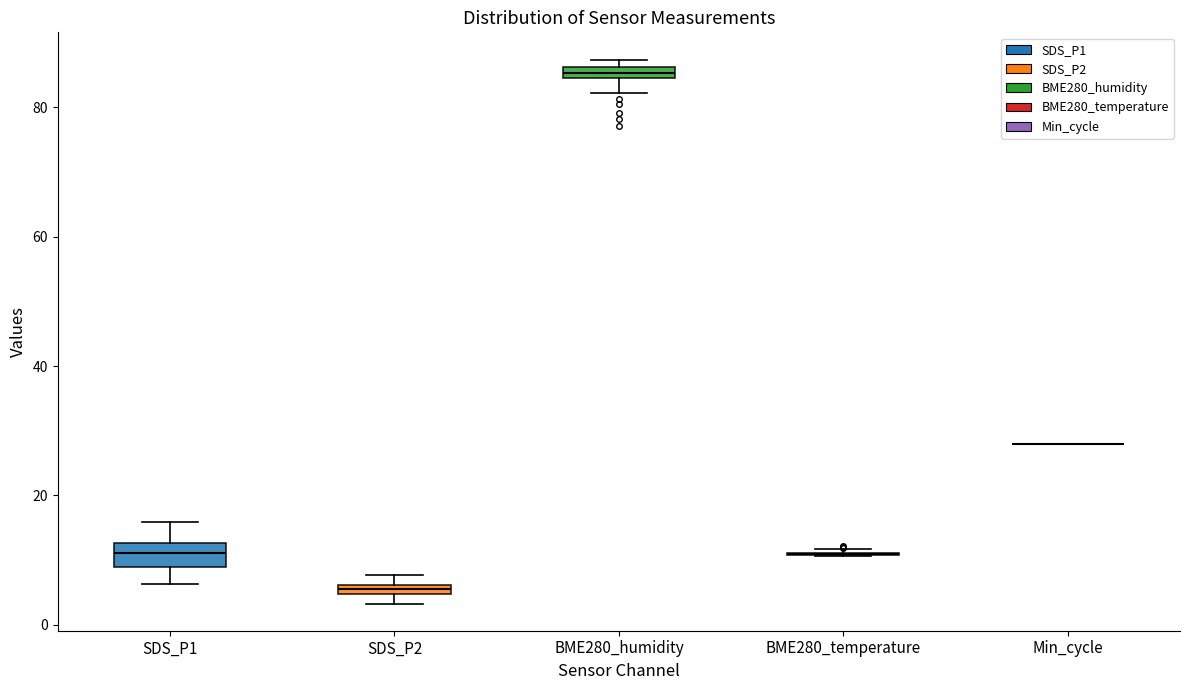

Where does the upper whisker of the box for SDS_P1 end on the y-axis? The values are not printed on the chart, so give them approximately, as read against the axis.

16